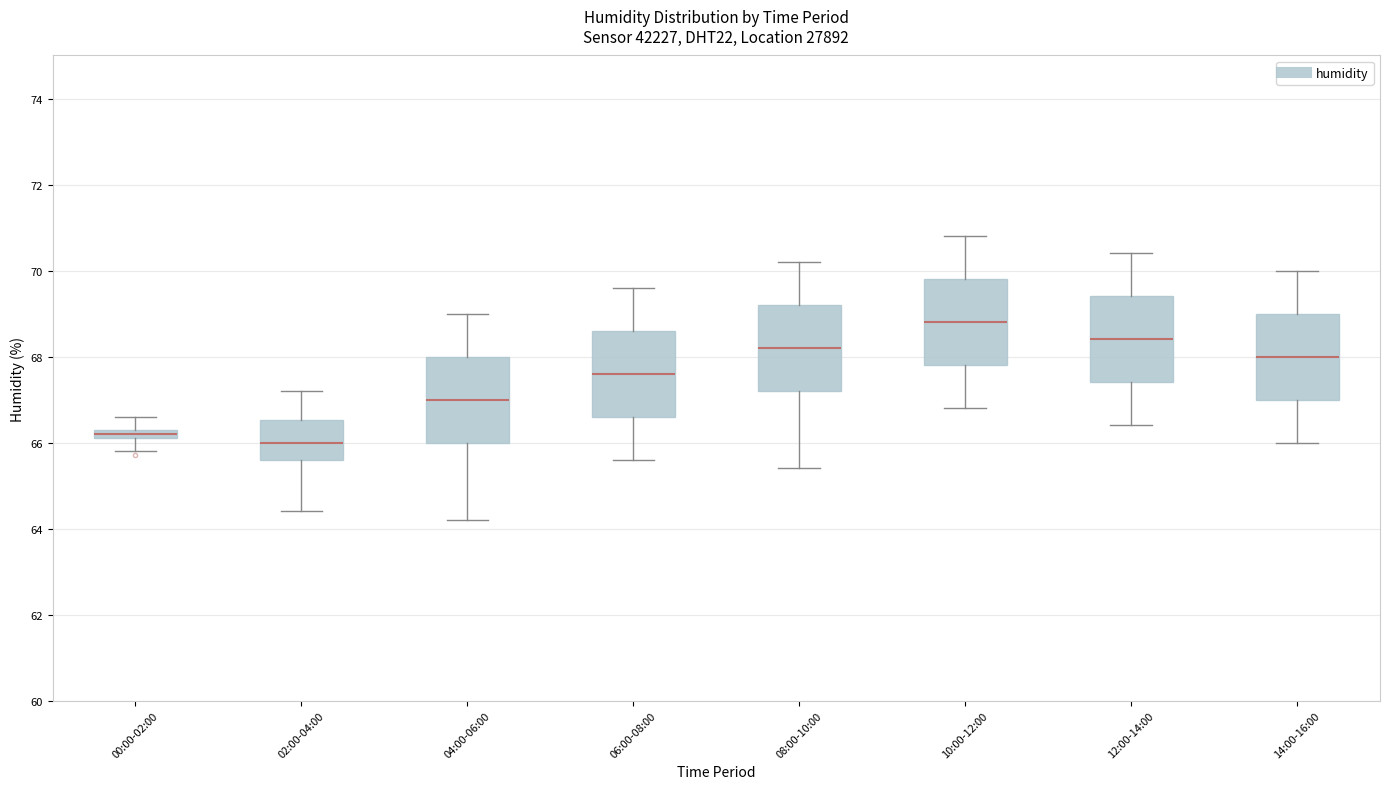

Which box's median line is the lowest?

02:00-04:00